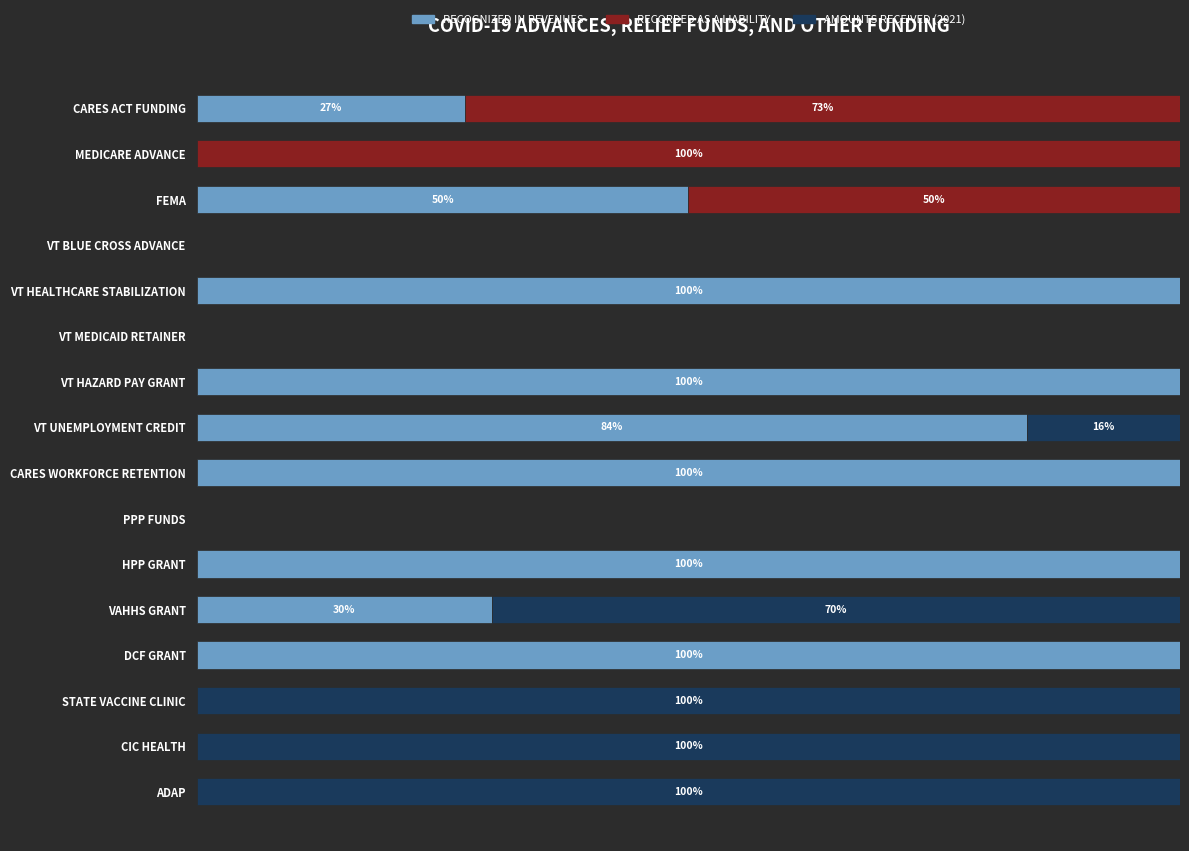

The Recorded as a liability series shows 0.0 at PPP FUNDS. True or false?

True